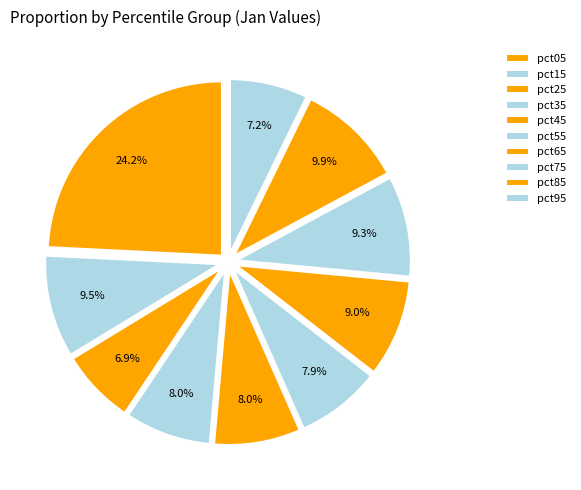

Count the number of slices in the pie.

10